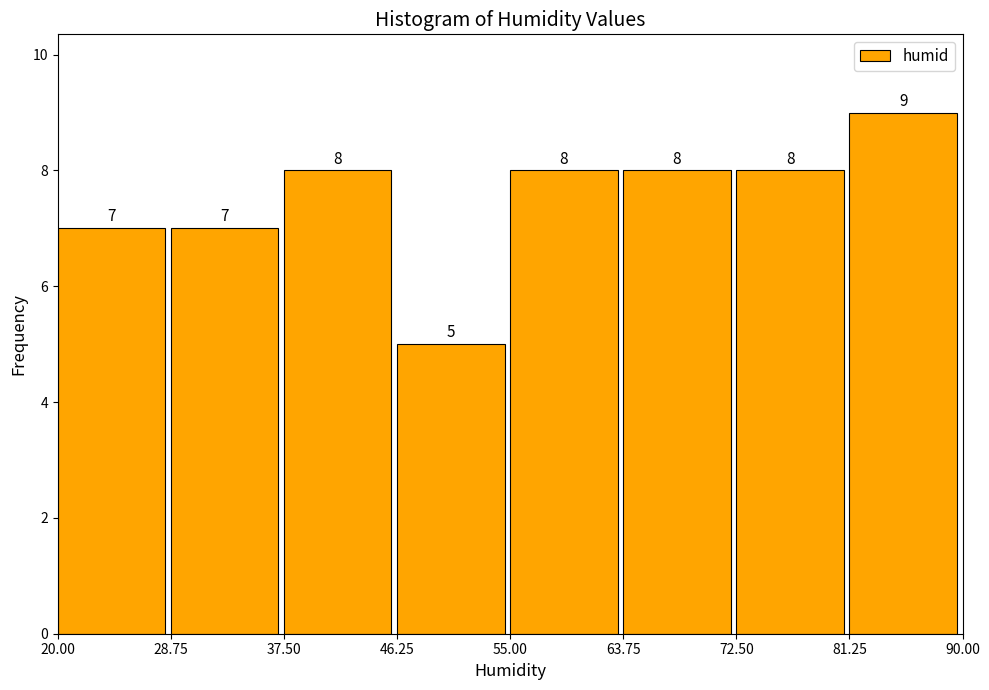

Reading left to right, list every bar in this chart as the range it spans on the x-axis followed by its height.

20.00 to 28.75: 7
28.75 to 37.50: 7
37.50 to 46.25: 8
46.25 to 55.00: 5
55.00 to 63.75: 8
63.75 to 72.50: 8
72.50 to 81.25: 8
81.25 to 90.00: 9